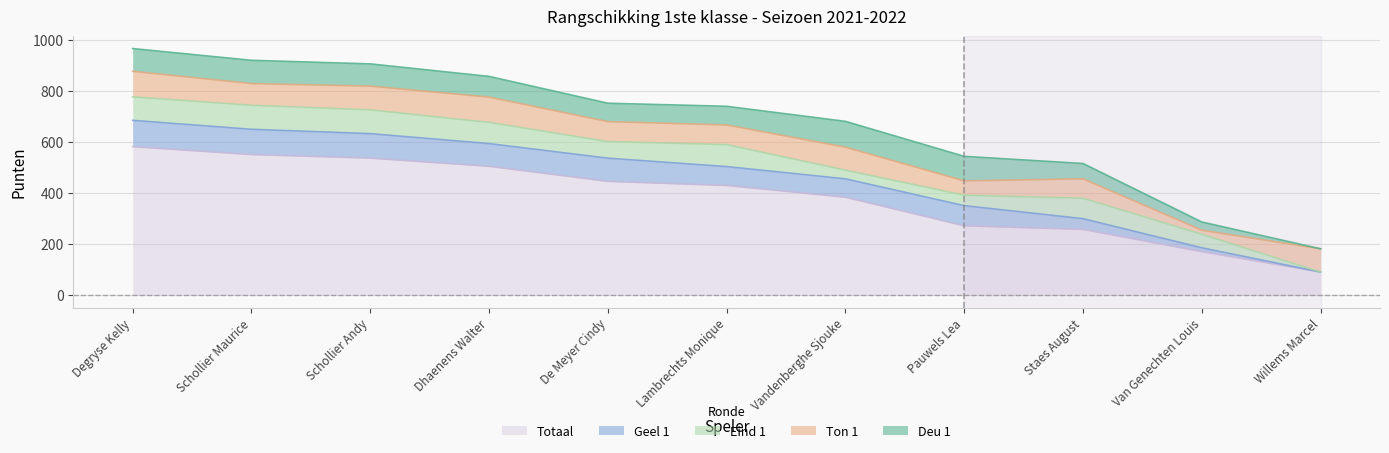

At which category is the sum across all series the highest?

Degryse Kelly